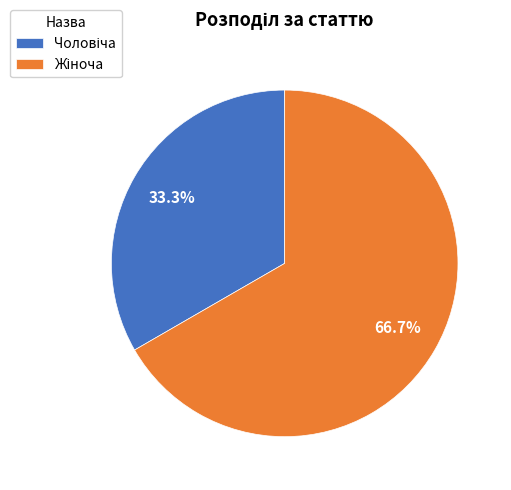

Does any single category account for the majority?

Yes